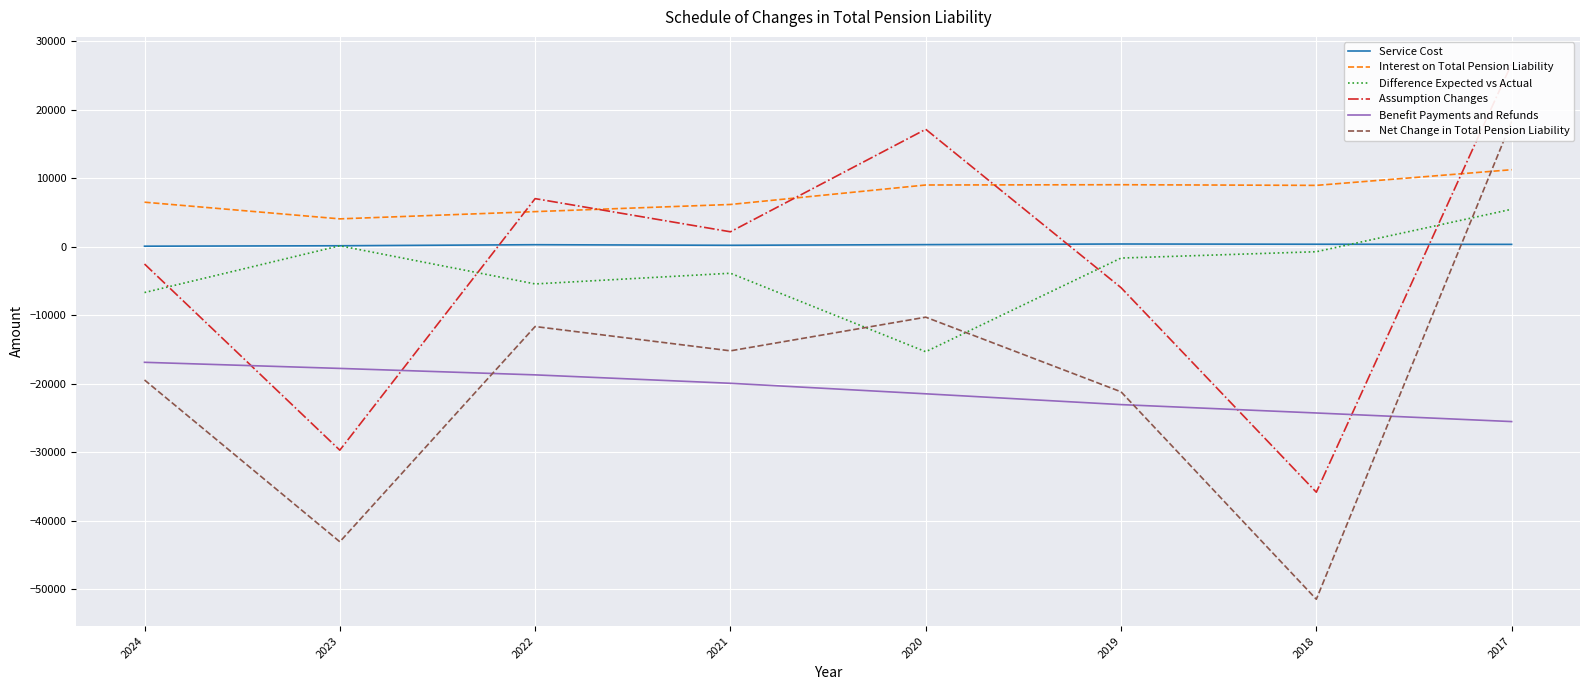

How many values in Assumption Changes are below zero?

4